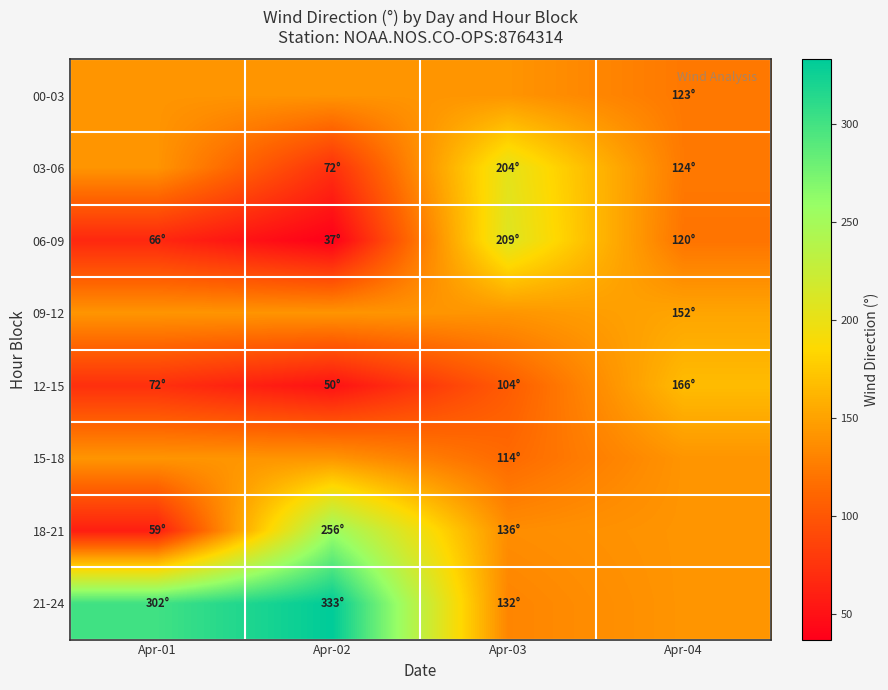

What is the minimum value shown in the chart?

37.0